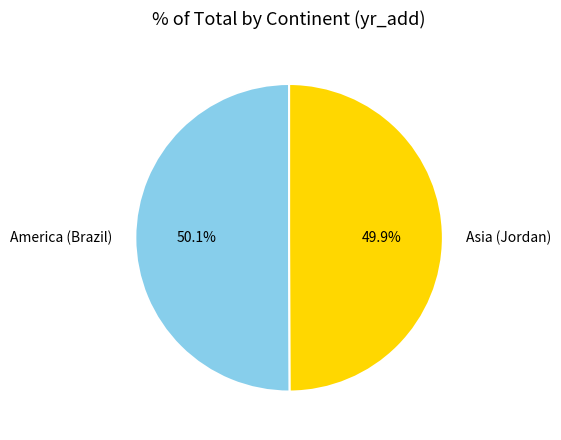

To the nearest percent, what is the average slice percentage?

50%